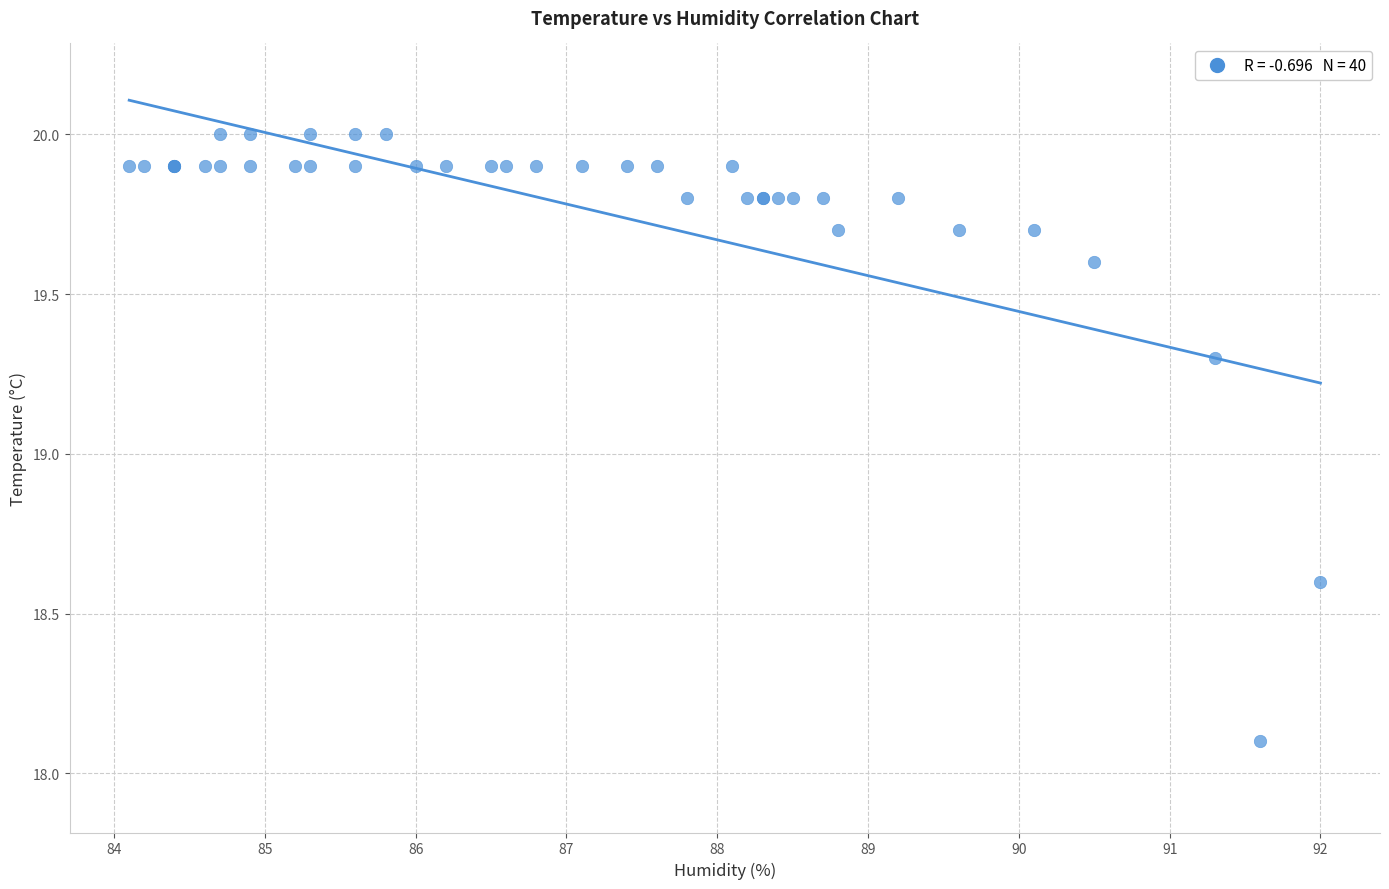

What Y value in the scatter plot is closest to 19?

19.3